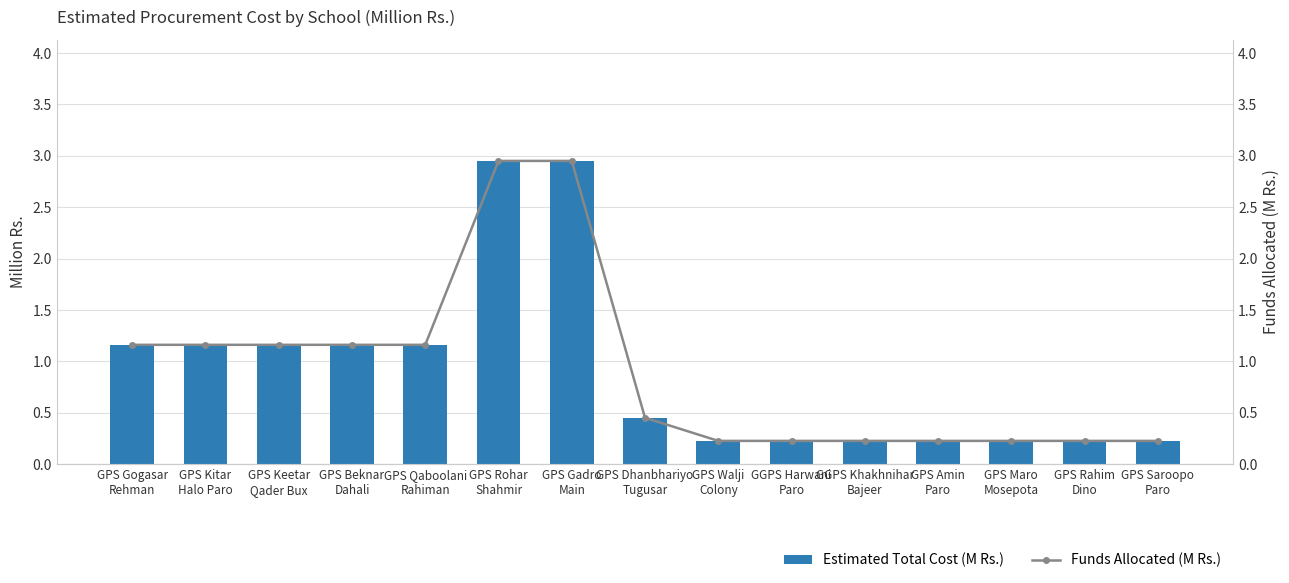

Where is Estimated Total Cost (M Rs.) nearest to the value 1?

GPS Gogasar
Rehman